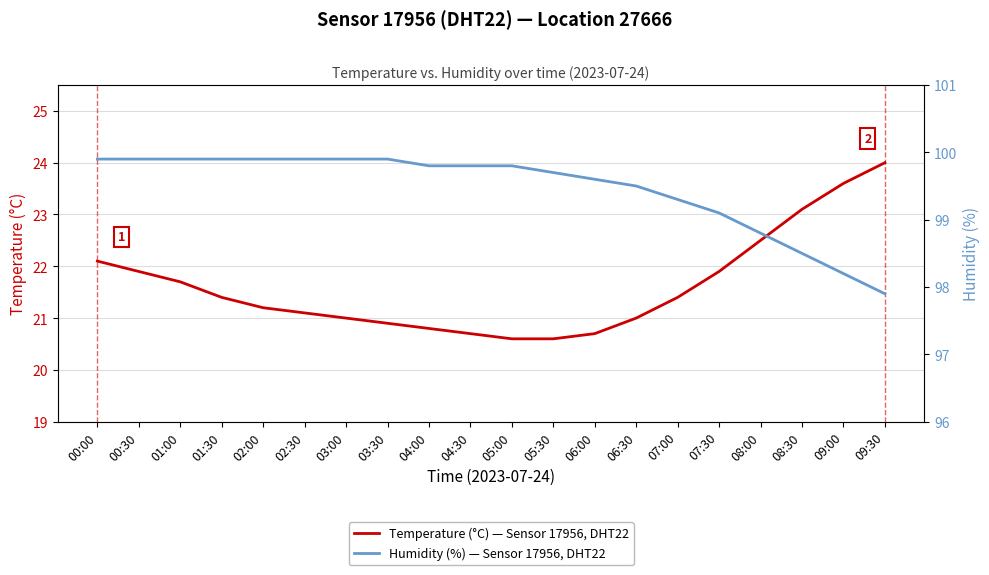

Rank the series by their maximum value, from highest to lowest.

Humidity (%) — Sensor 17956, DHT22, Temperature (°C) — Sensor 17956, DHT22